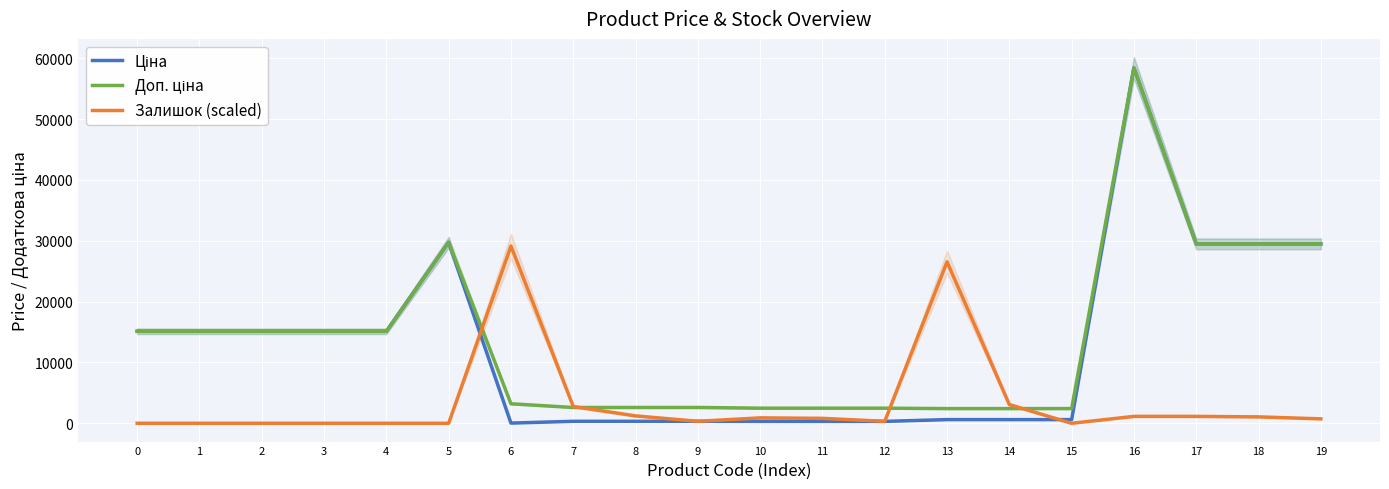

What is the highest value of the Ціна series?

58426.5